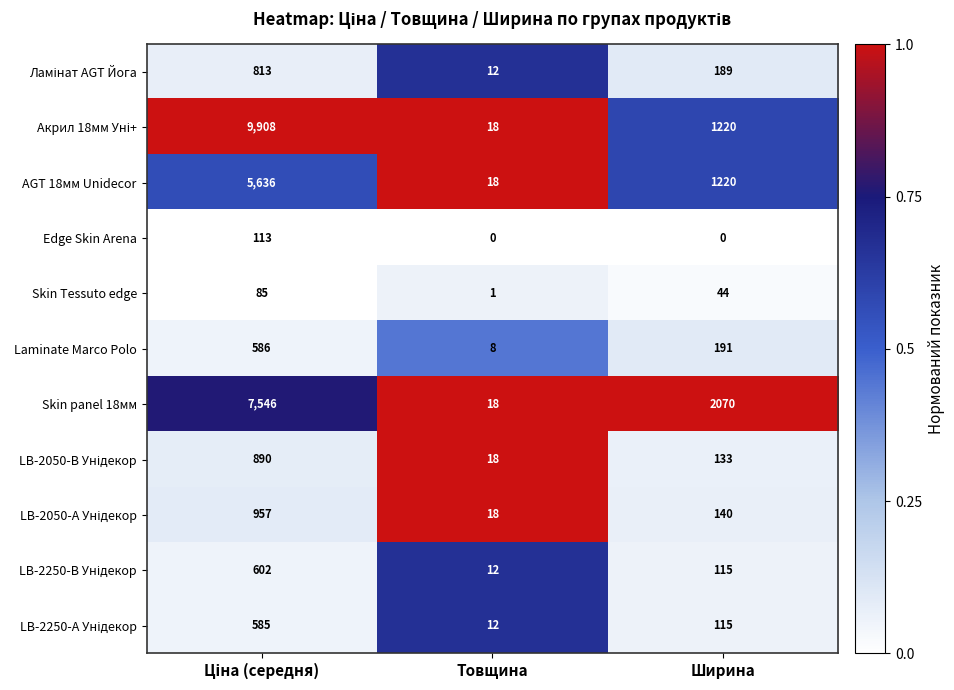

What is the average value of the AGT 18мм Unidecor series?

2291